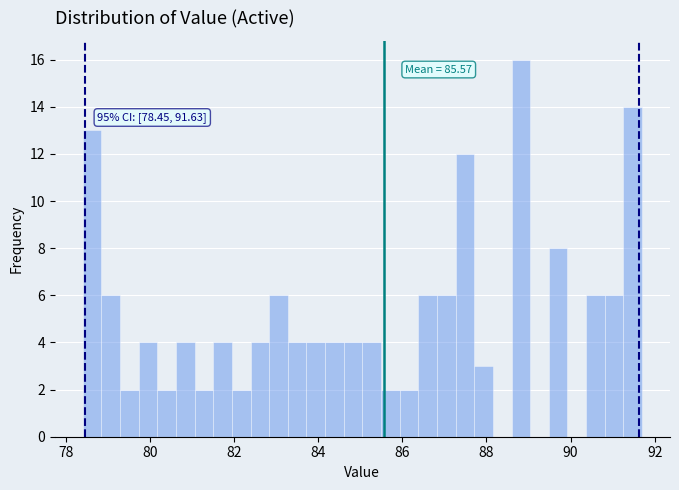

Around what value on the x-axis is the tallest bar? Give the approximate position of its centre, as read against the axis.

88.8